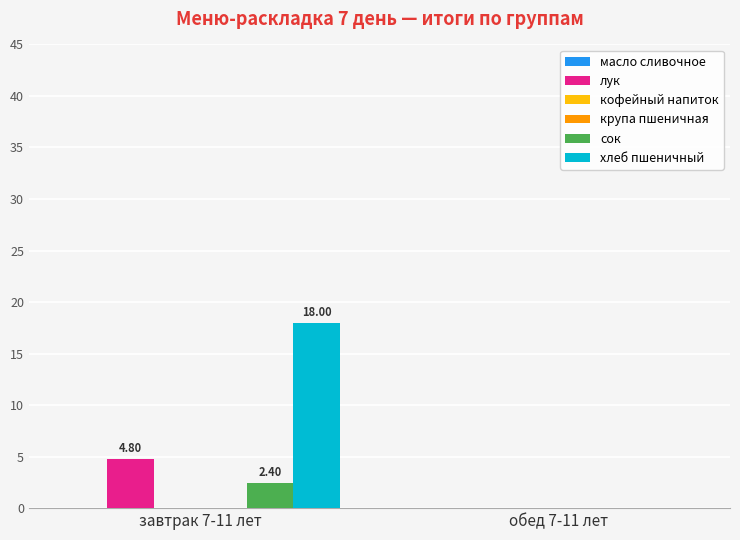

At which category does the chart reach its peak across all series?

завтрак 7-11 лет